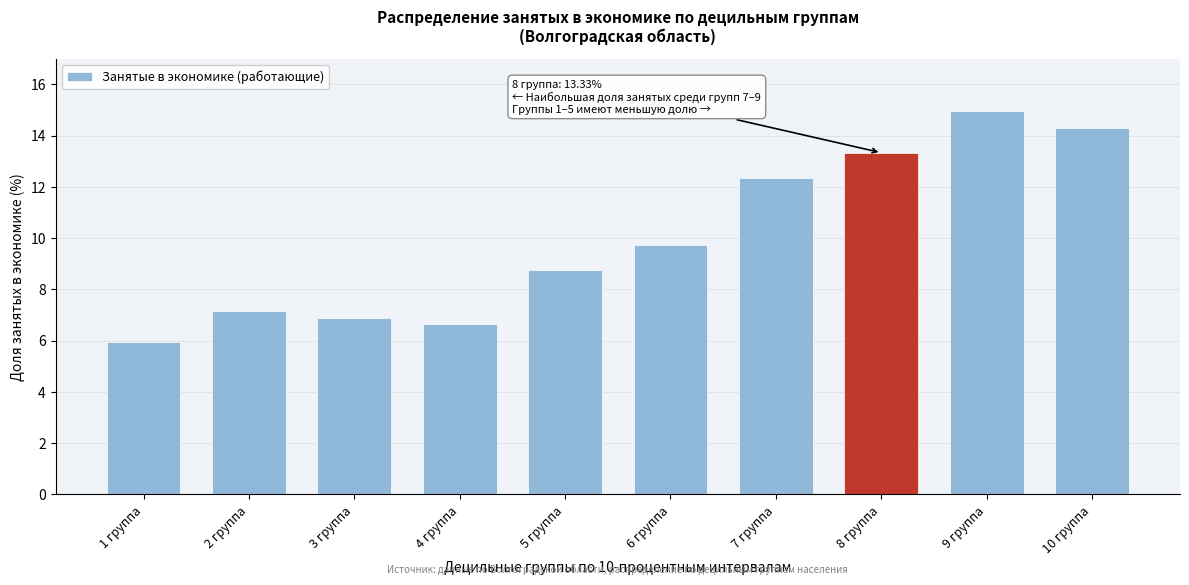

Reading left to right, what are all the values shown in this chart?

1 группа=6.0	2 группа=7.1	3 группа=6.9	4 группа=6.7	5 группа=8.7	6 группа=9.7	7 группа=12.3	8 группа=13.3	9 группа=15.0	10 группа=14.3